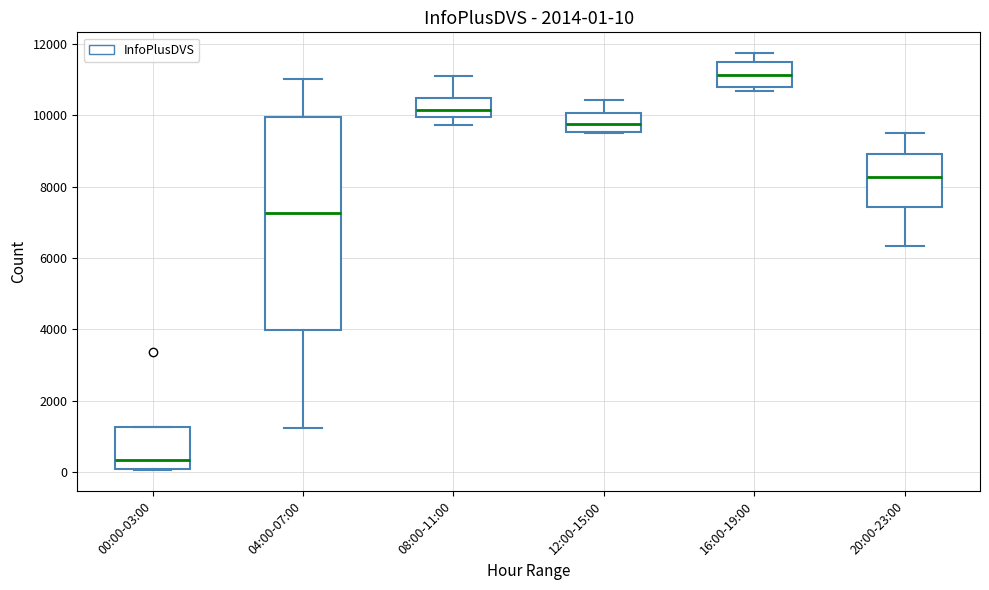

Which box's median line is the highest?

16:00-19:00